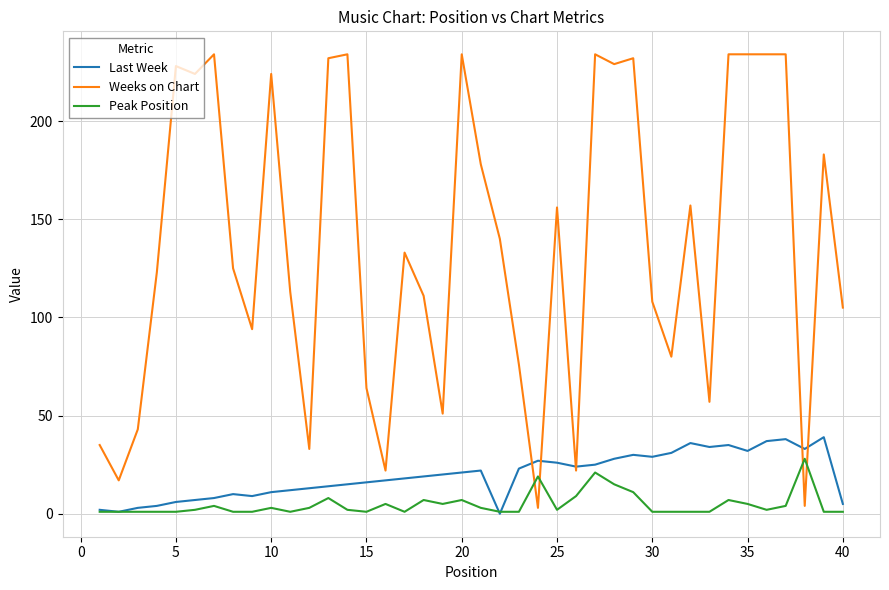

Does the chart display data point markers on the line(s)?

No